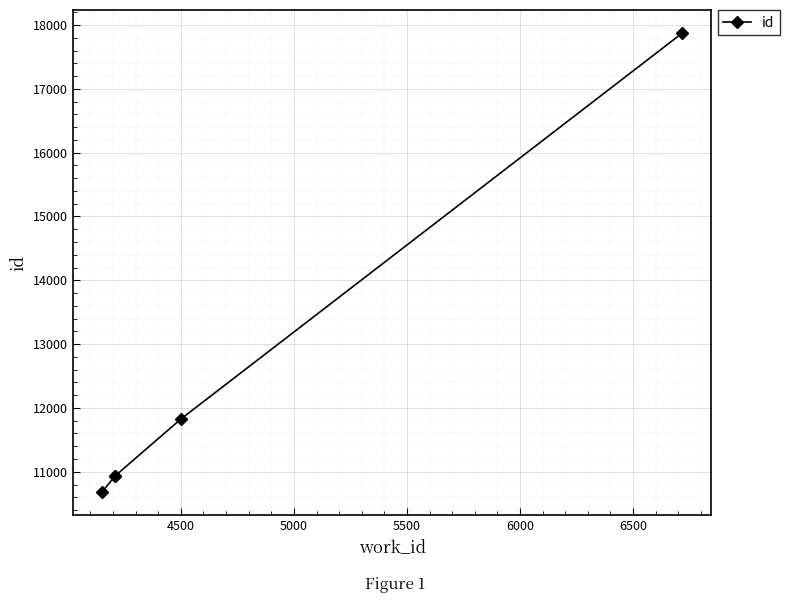

Reading right to left, extract all data points from this chart.

17876	11829	10934	10933	10681